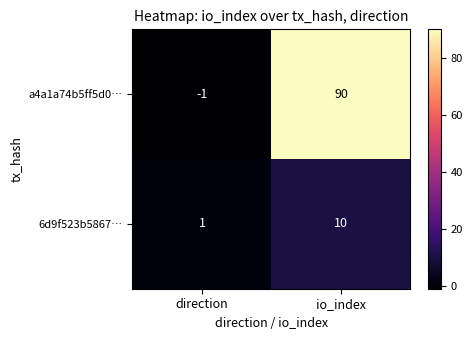

The value of 6d9f523b5867… at io_index is 10. True or false?

True